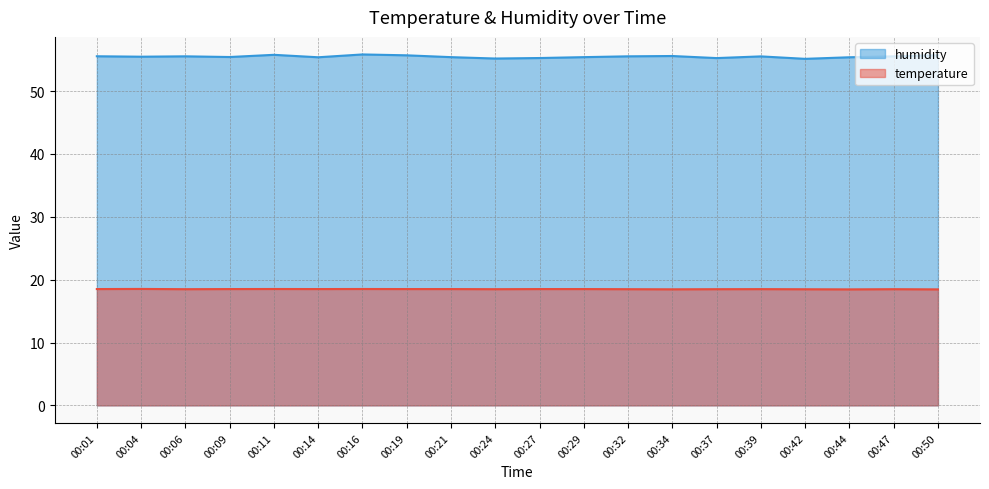

Which category has the highest value in the humidity series?

00:16